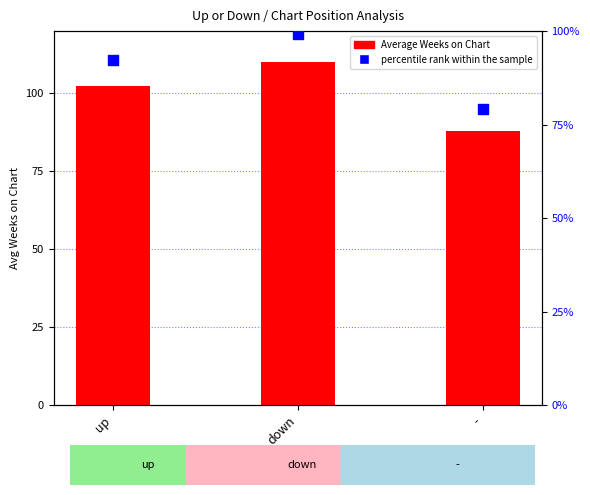

What is the total value across all series at -?

167.3